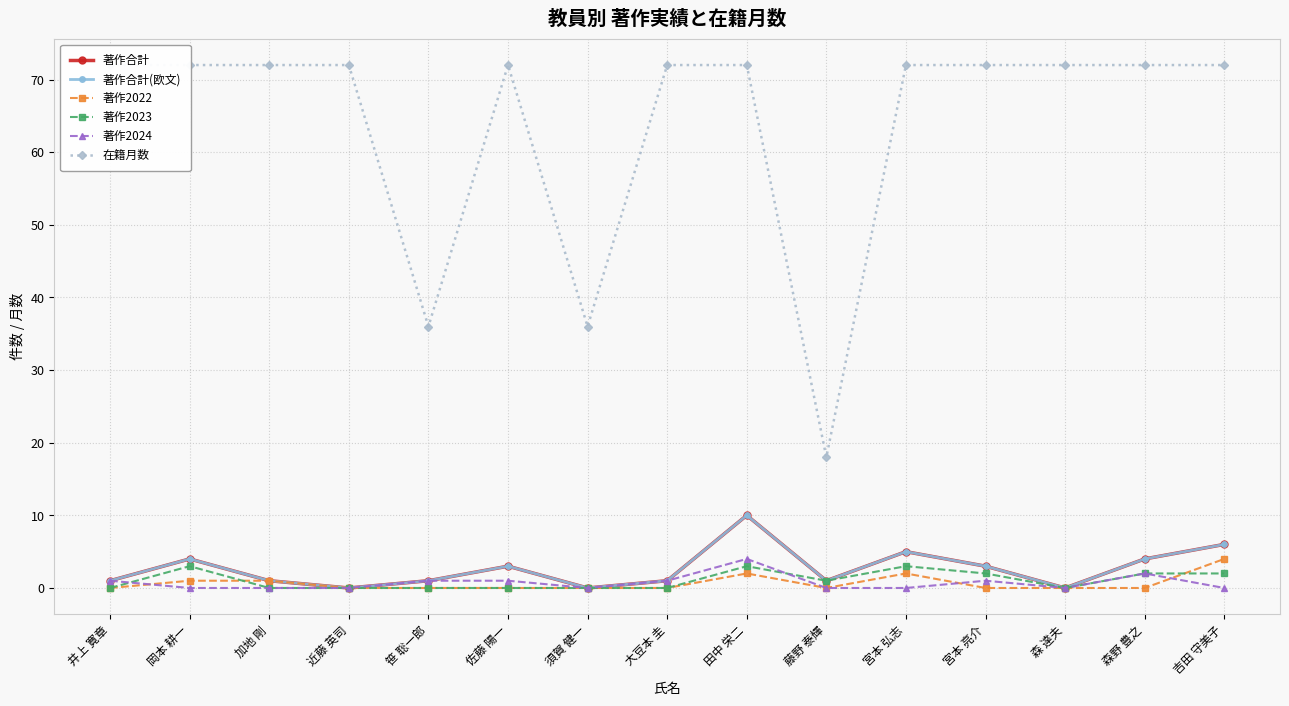

What value does the 著作2023 series have at 藤野 泰輝?

1